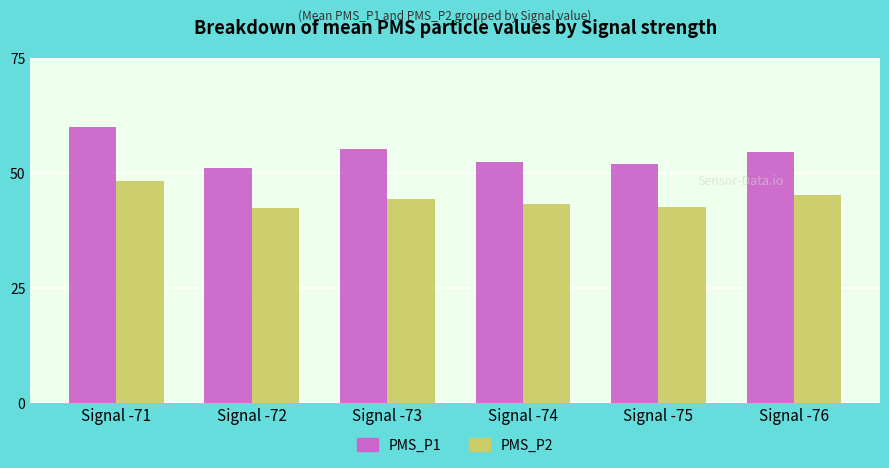

Rank the series by their maximum value, from lowest to highest.

PMS_P2, PMS_P1